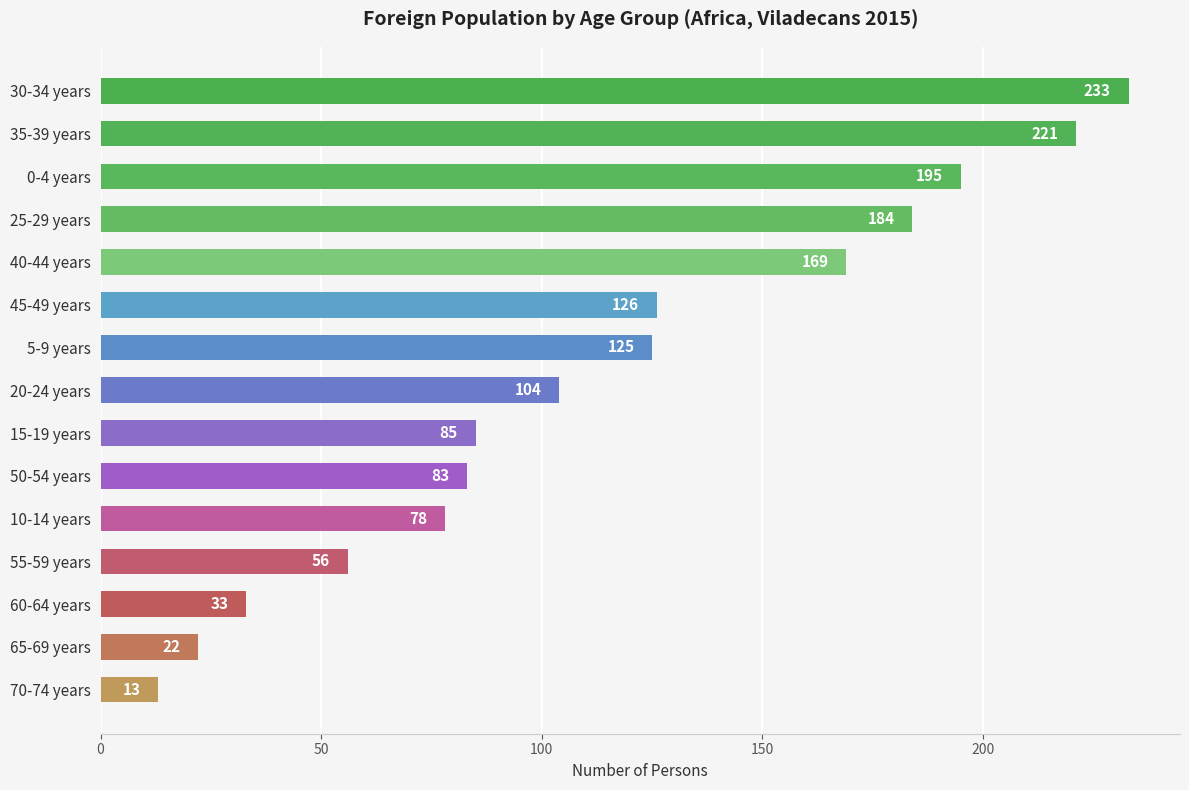

What is the change in value from 45-49 years to 60-64 years?

-93